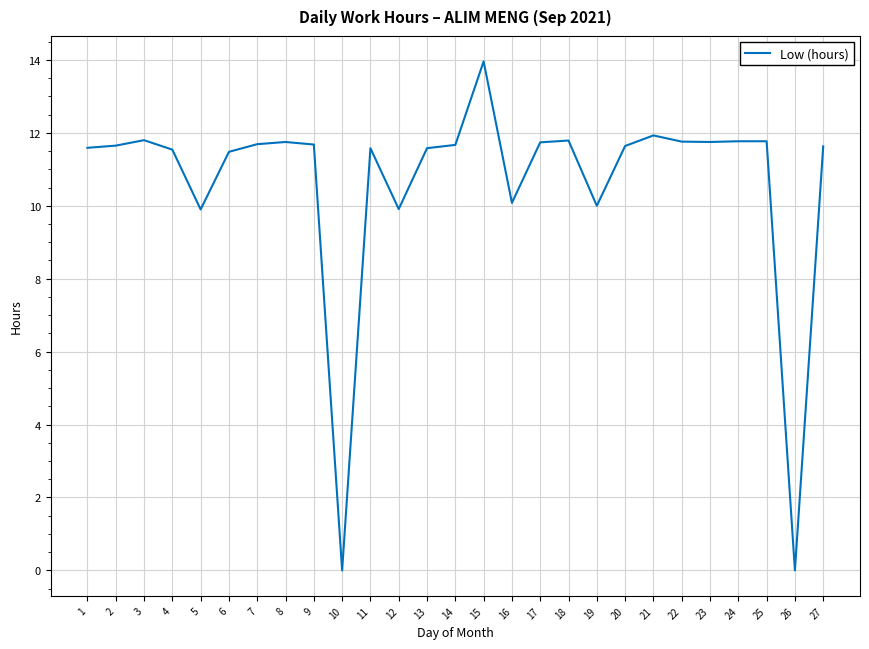

How many lines are shown in the chart?

1